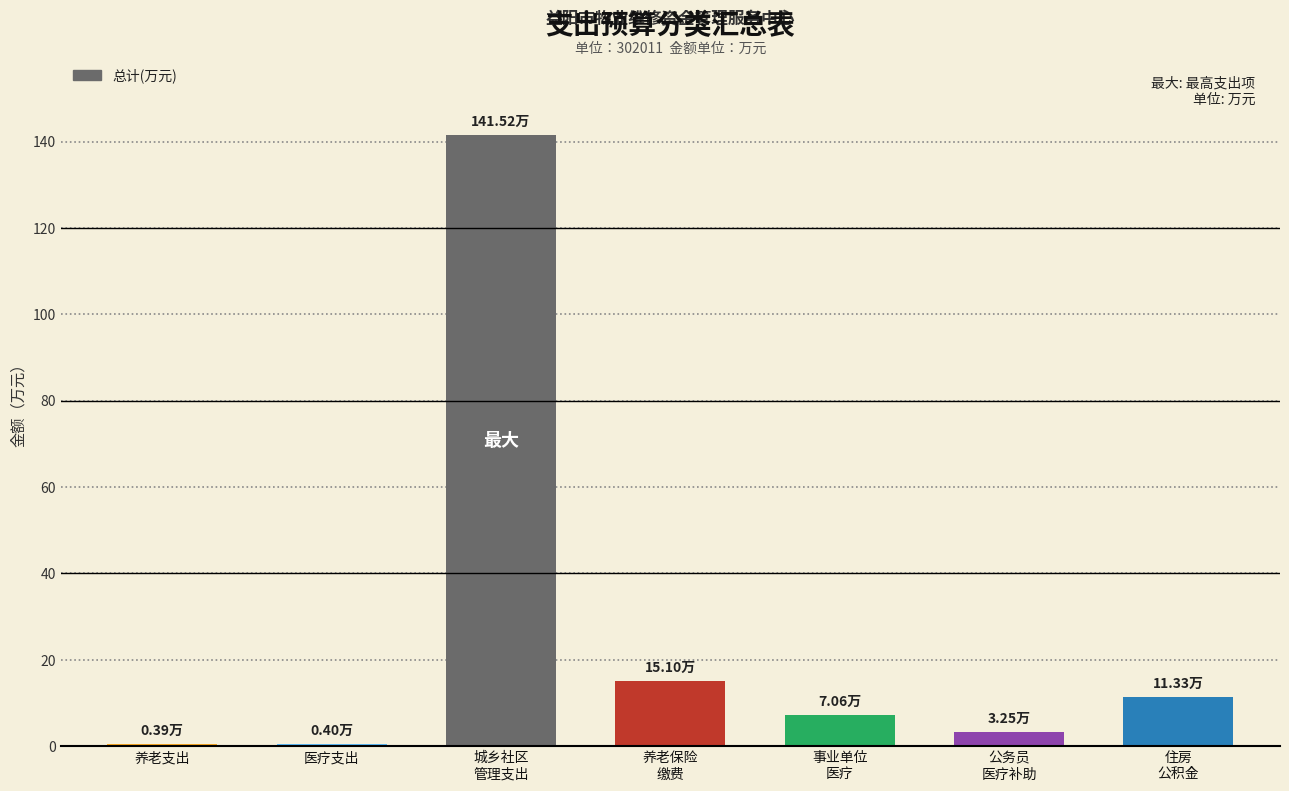

What is the sum of all values?

179.1